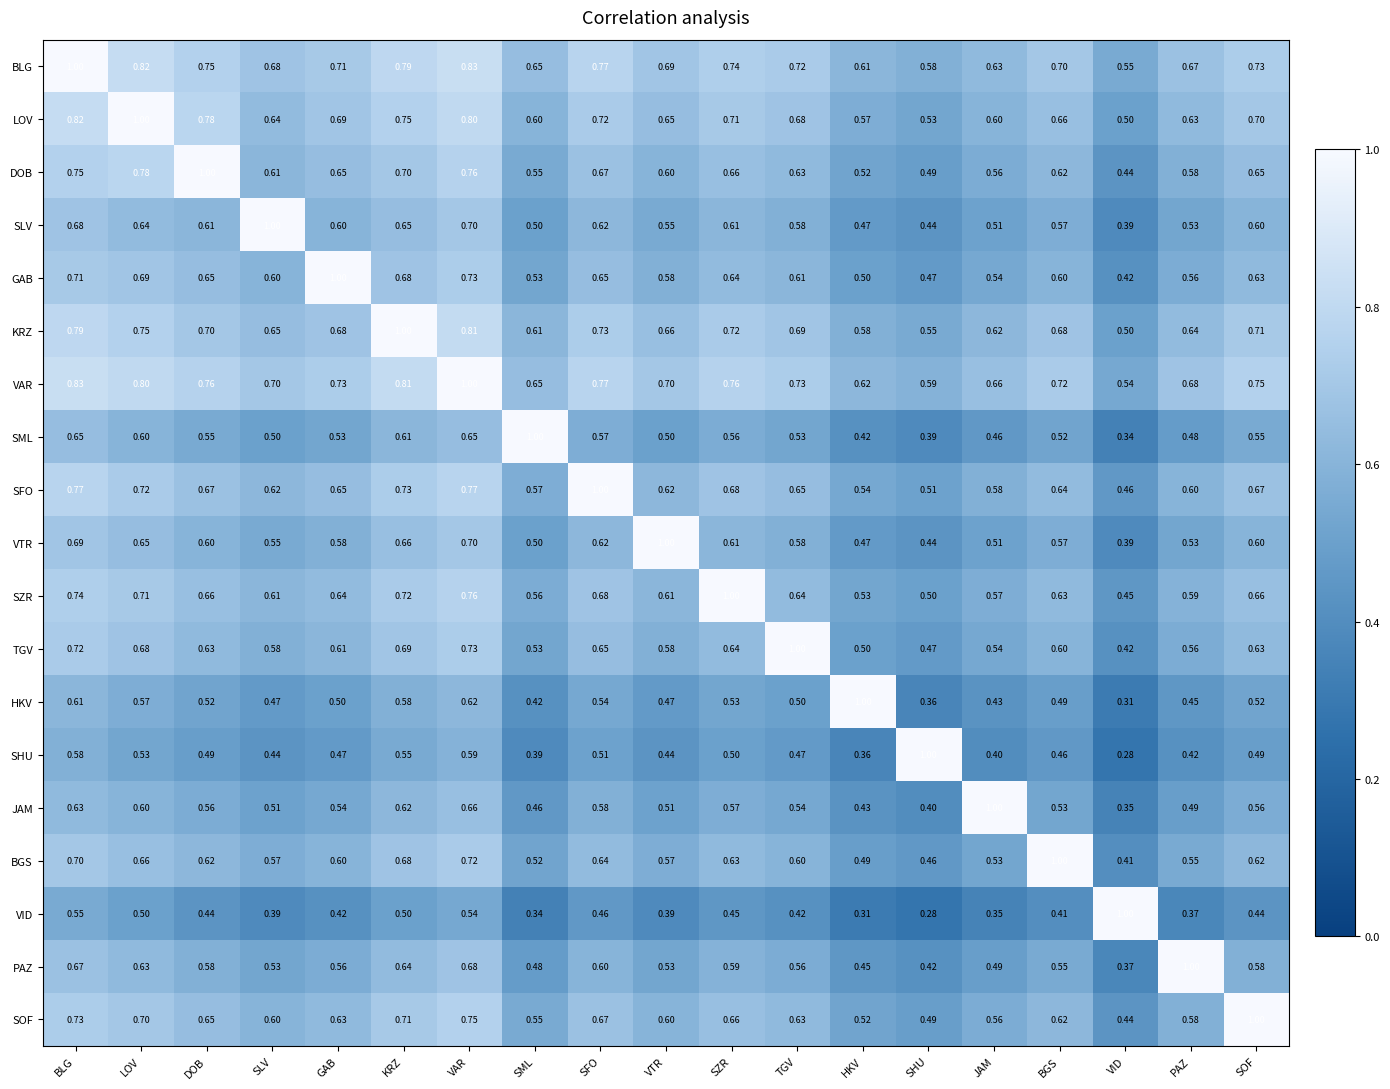

At which label does JAM reach its minimum?

VID